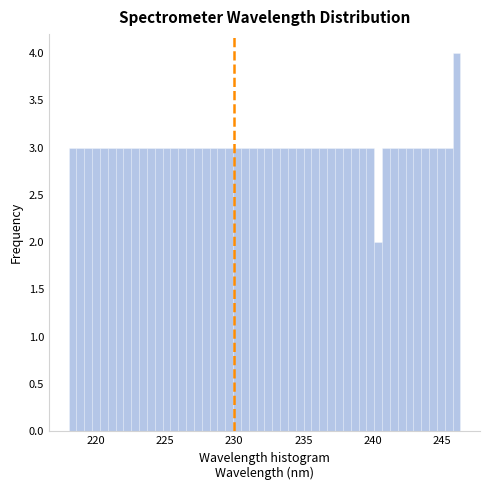

Read against the x-axis, roughly where is the centre of the tallest bar?

246.0